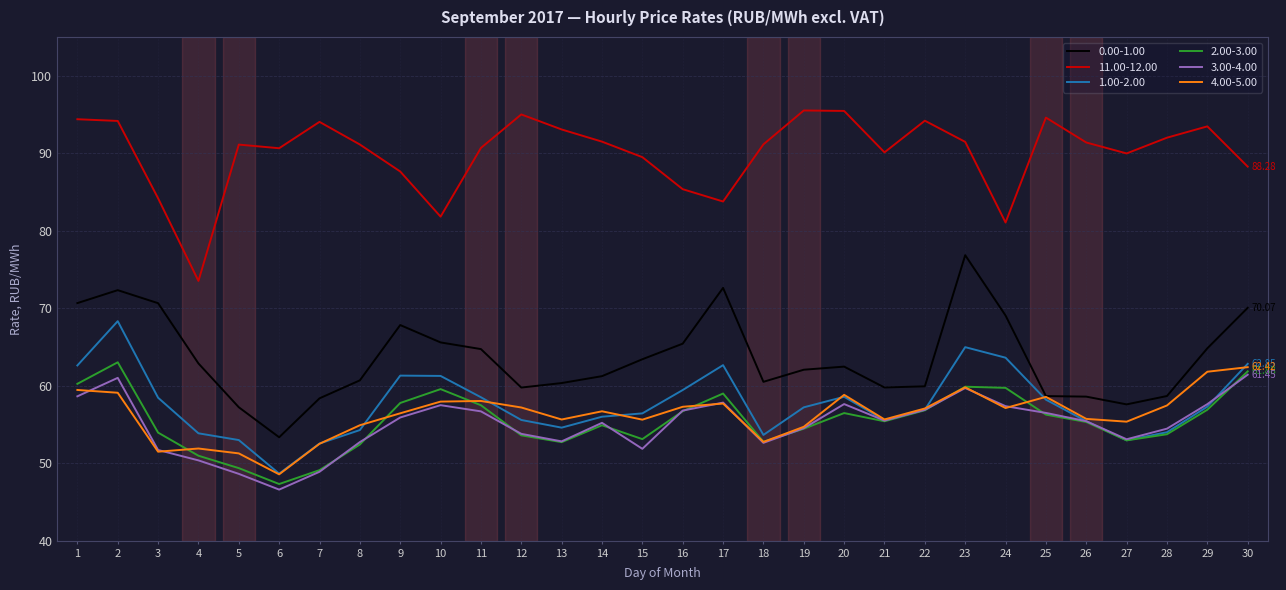

What is the total value across all series at 9?

387.0